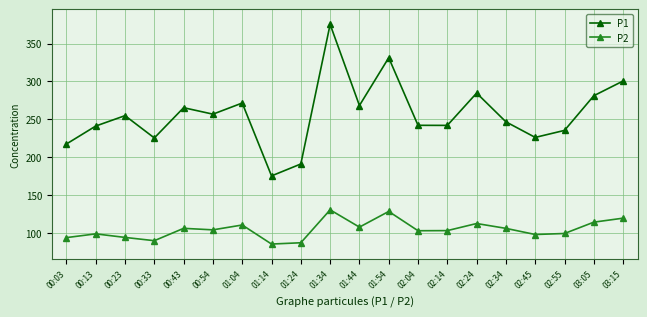

Is the value of P1 at 00:33 greater than the value of P2 at 00:43?

Yes